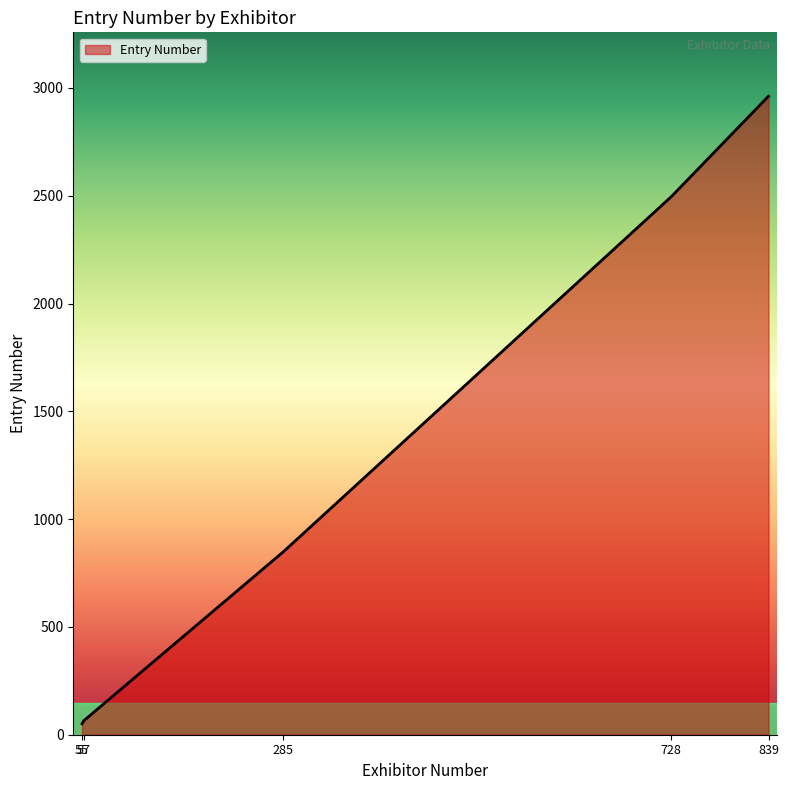

What is the difference between the maximum and minimum values?

2911